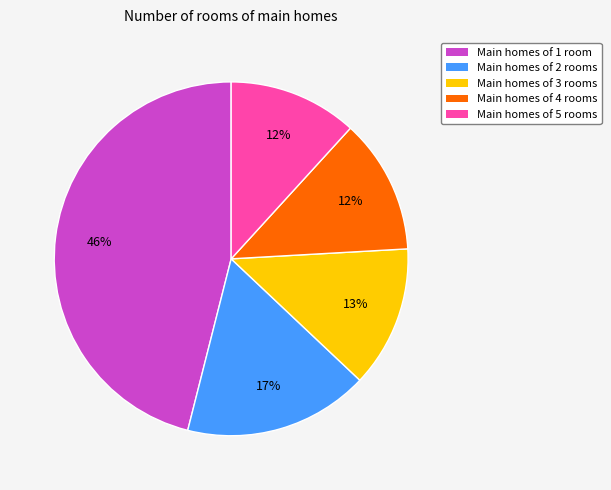

To the nearest percent, what is the difference between the largest and smallest slice percentages?

34%